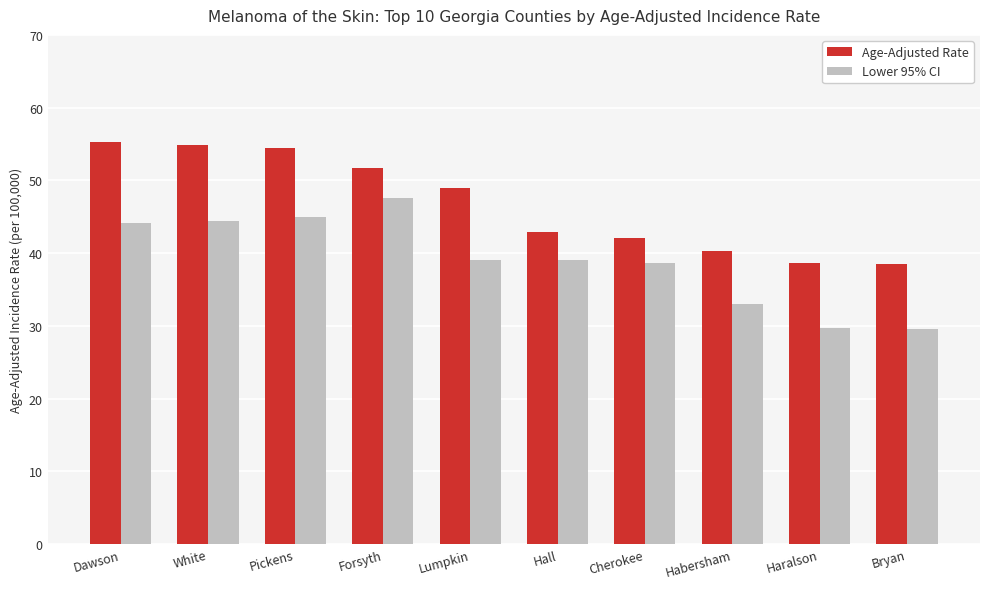

Is it true that Lower 95% CI equals 44.4 at White?

True